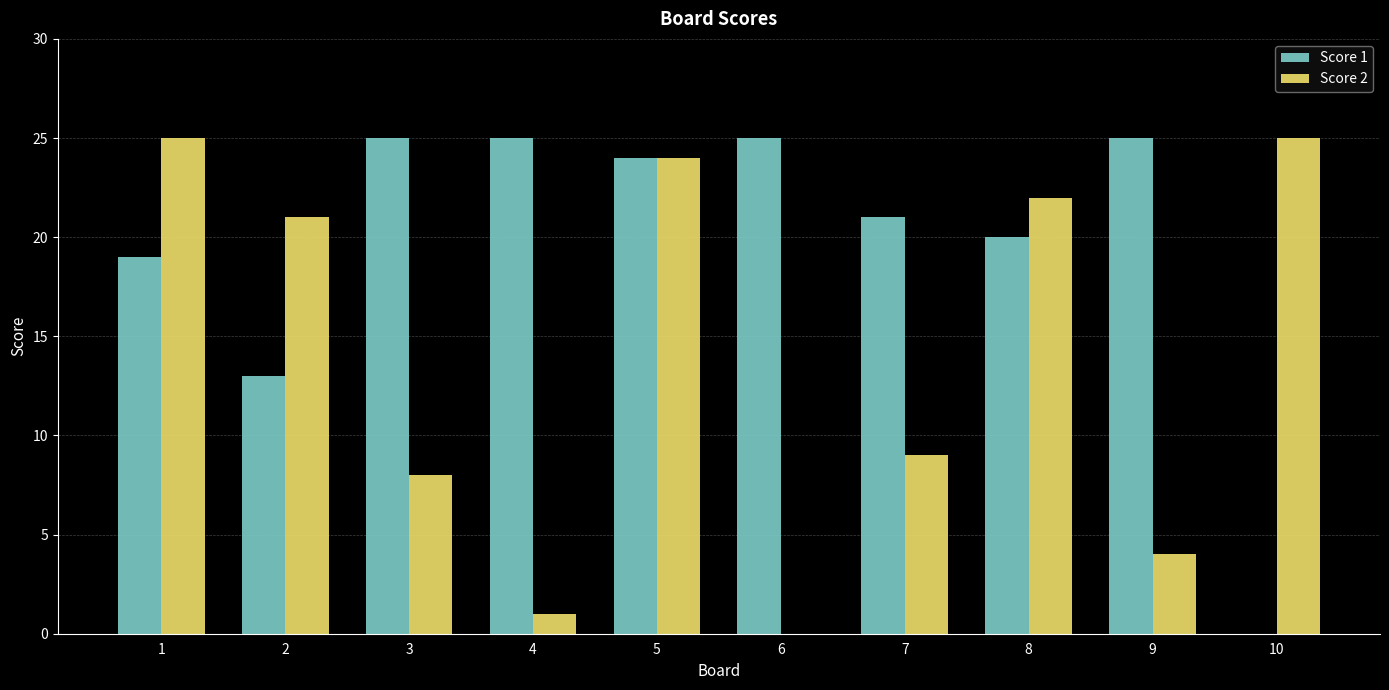

Between 1 and 2, which series saw the biggest shift?

Score 1